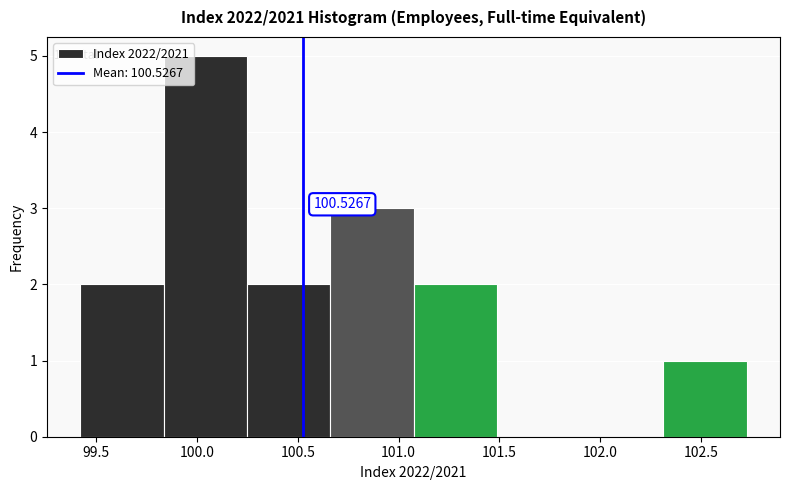

Which range on the x-axis has the tallest bar?

99.85 to 100.25